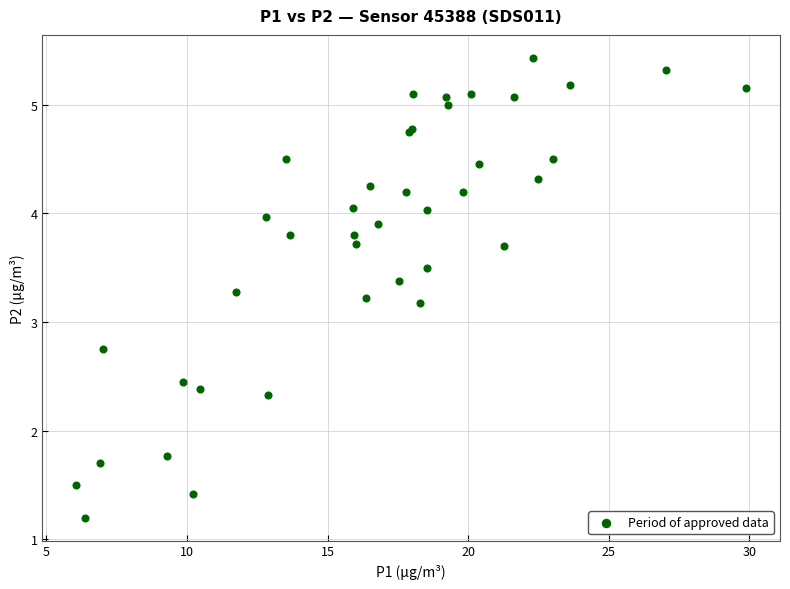

What Y value in the scatter plot is closest to 3?

3.2